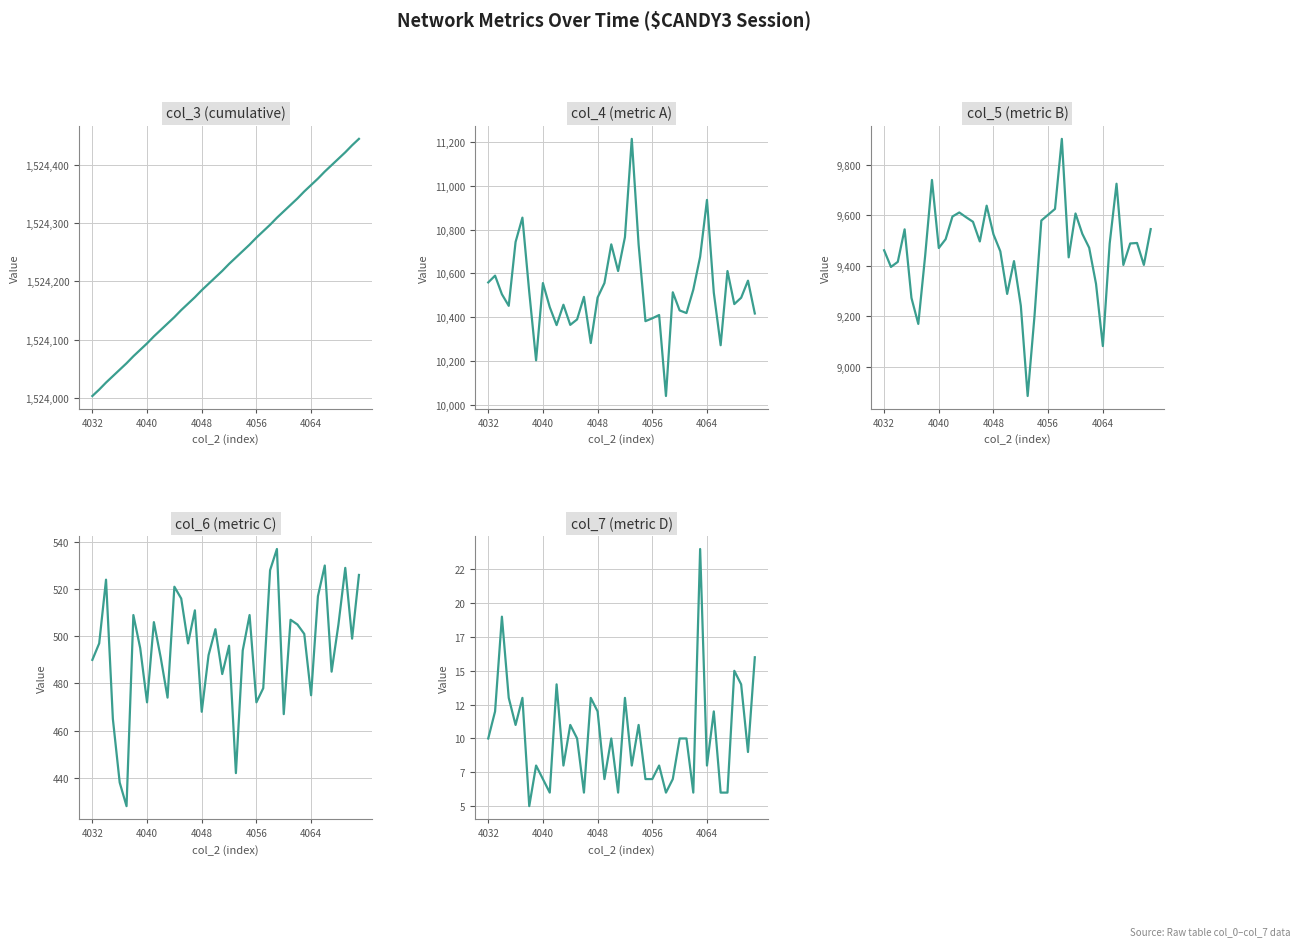

Reading left to right, list all the values displayed in this chart.

col_3: 1524004	1524015	1524027	1524038	1524049	1524060	1524072	1524083	1524094	1524106	1524117	1524128	1524139	1524151	1524162	1524173	1524185	1524196	1524207	1524218	1524230	1524241	1524252	1524263	1524275	1524286	1524297	1524309	1524320	1524331	1524342	1524354	1524365	1524376	1524388	1524399	1524410	1524421	1524433	1524444
col_4: 10559	10590	10505	10452	10744	10855	10515	10203	10556	10446	10364	10457	10365	10390	10493	10282	10490	10556	10733	10611	10766	11215	10732	10382	10395	10410	10040	10514	10431	10419	10526	10676	10936	10512	10272	10611	10460	10489	10567	10417
col_5: 9461	9395	9415	9544	9272	9169	9438	9740	9470	9505	9595	9611	9592	9574	9496	9638	9524	9457	9288	9418	9241	8883	9200	9579	9602	9625	9903	9433	9607	9526	9471	9328	9081	9488	9725	9403	9488	9490	9403	9545
col_6: 490	497	524	465	438	428	509	495	472	506	491	474	521	516	497	511	468	492	503	484	496	442	494	509	472	478	528	537	467	507	505	501	475	517	530	485	505	529	499	526
col_7: 10	12	19	13	11	13	5	8	7	6	14	8	11	10	6	13	12	7	10	6	13	8	11	7	7	8	6	7	10	10	6	24	8	12	6	6	15	14	9	16